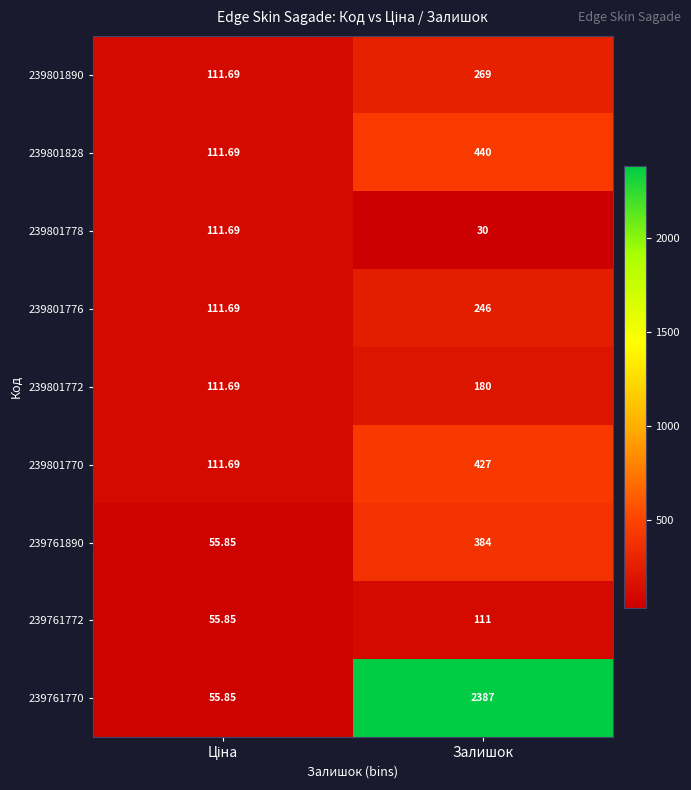

Rank the series by their maximum value, from lowest to highest.

239761772, 239801778, 239801772, 239801776, 239801890, 239761890, 239801770, 239801828, 239761770